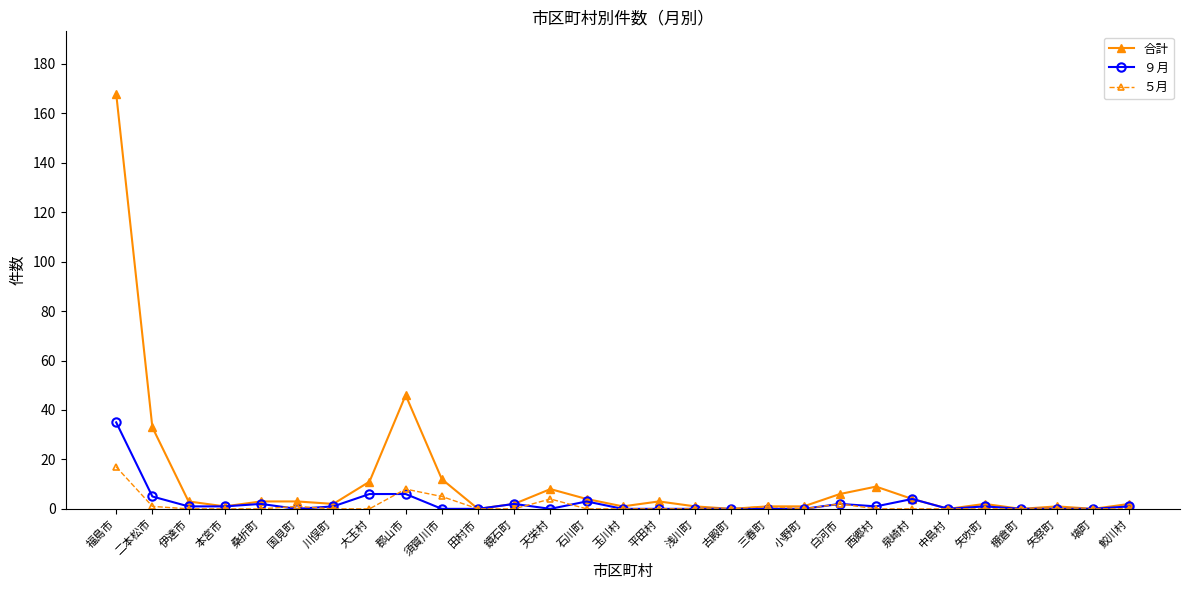

Is this an area chart (filled region under the line)?

No